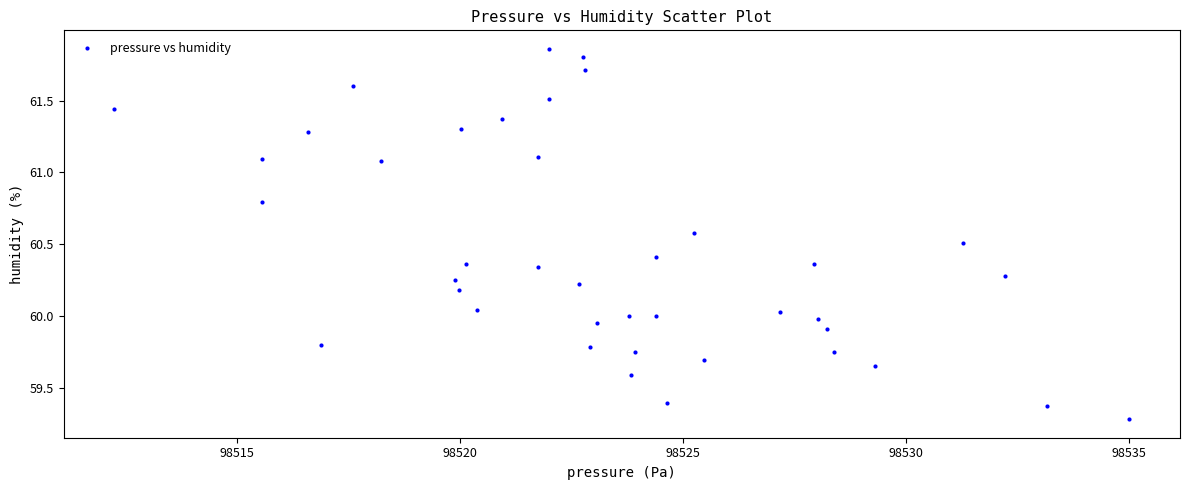

What is the range of X values (max minus min)?

22.8